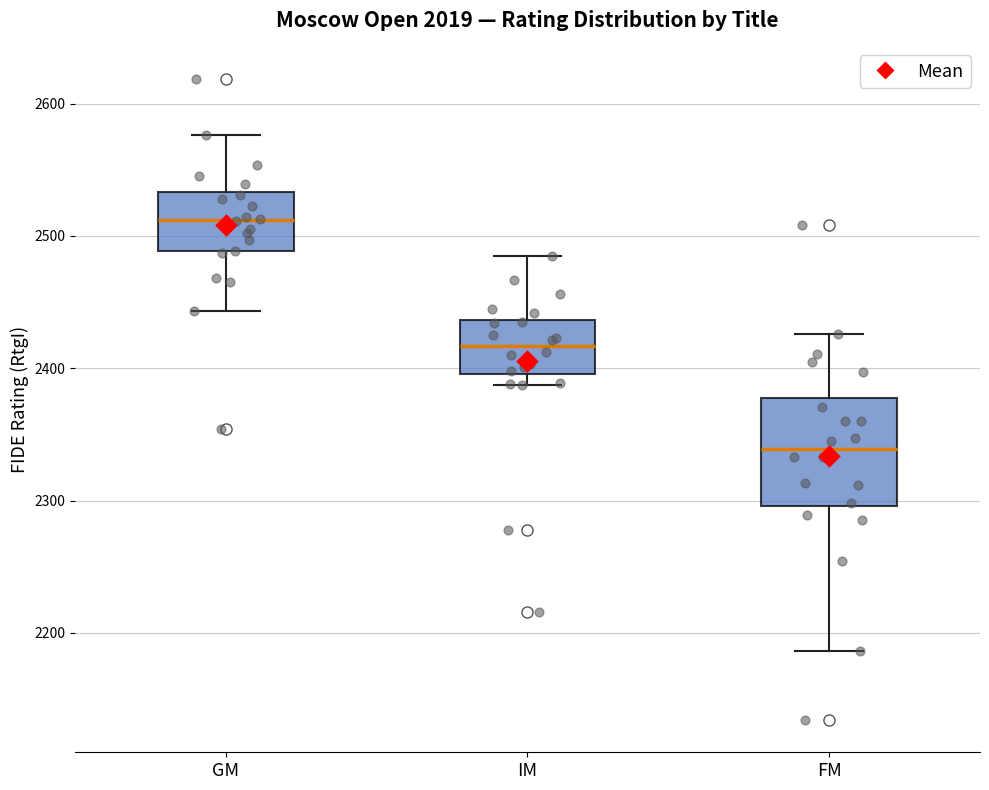

Reading left to right, read every box against the y-axis: the position of its median line, the range the box covers, and the ends of its whiskers. The values are not printed on the chart, so give them approximately, as read against the axis.

GM: median 2510, box 2490 to 2530, whiskers 2440 to 2580
IM: median 2420, box 2400 to 2440, whiskers 2390 to 2490
FM: median 2340, box 2300 to 2380, whiskers 2190 to 2430